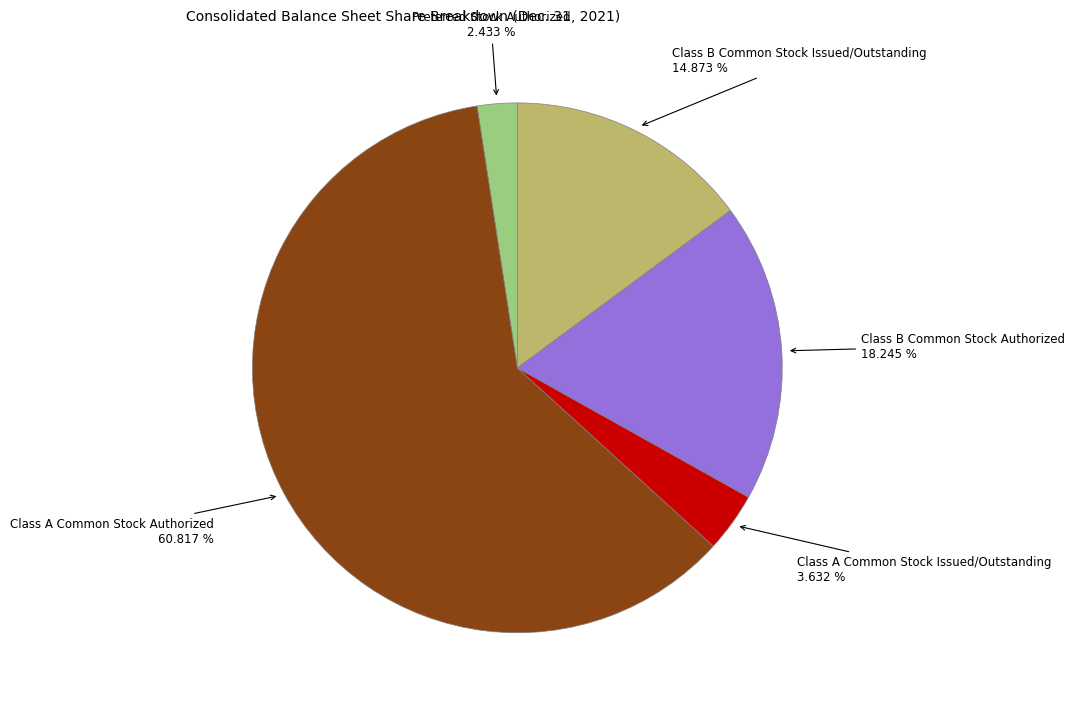

To the nearest percent, what is the difference between the largest and smallest slice percentages?

58%